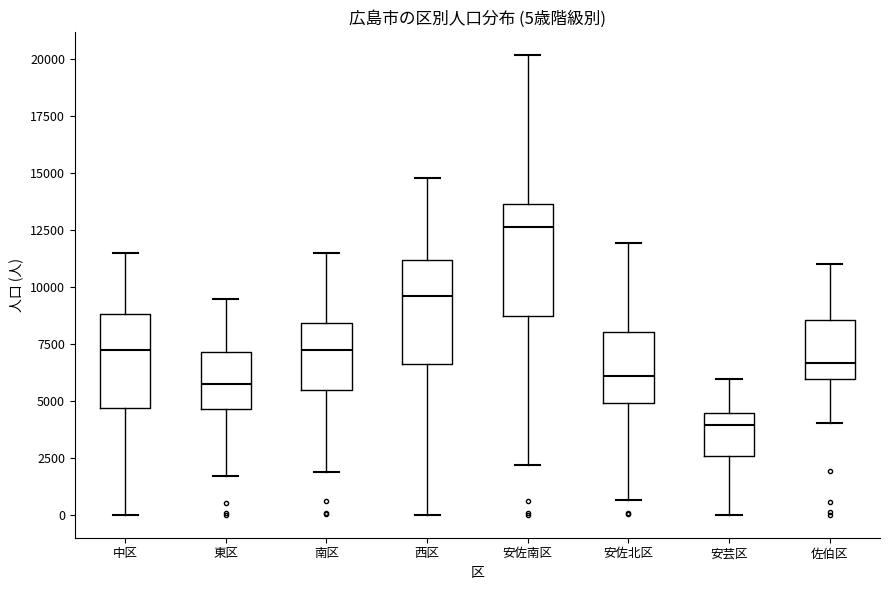

Which box has the lowest median line?

安芸区